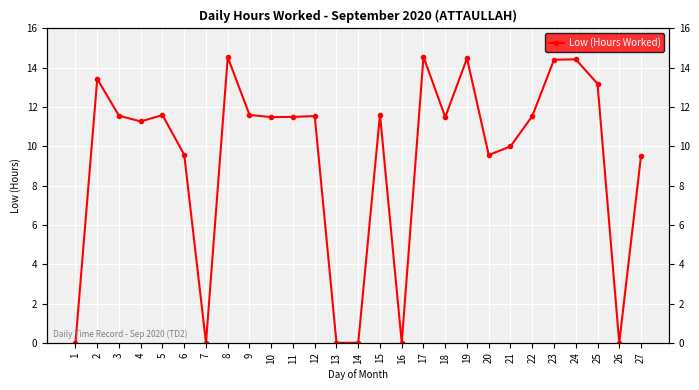

How many values exceed 11?

17